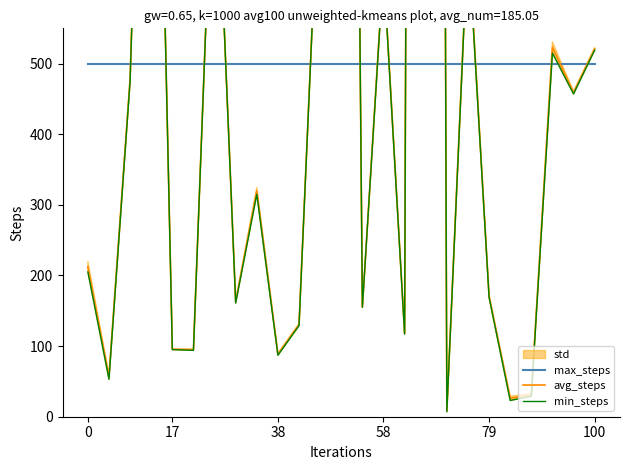

Read the avg_steps value at 58.

1444.0